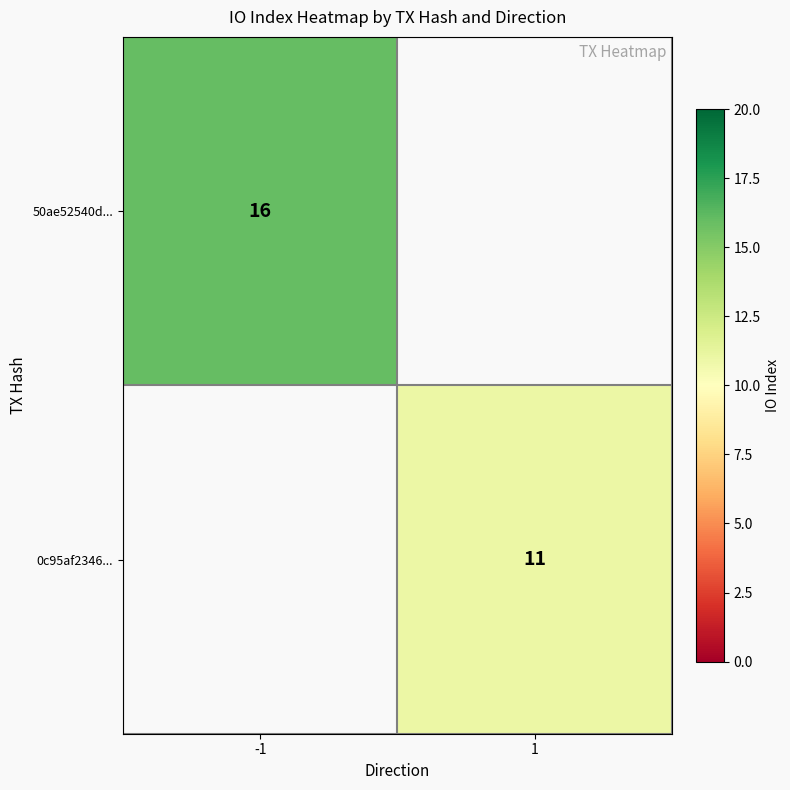

Is the value of 0c95af2346... at 1 greater than the value of 50ae52540d... at -1?

No